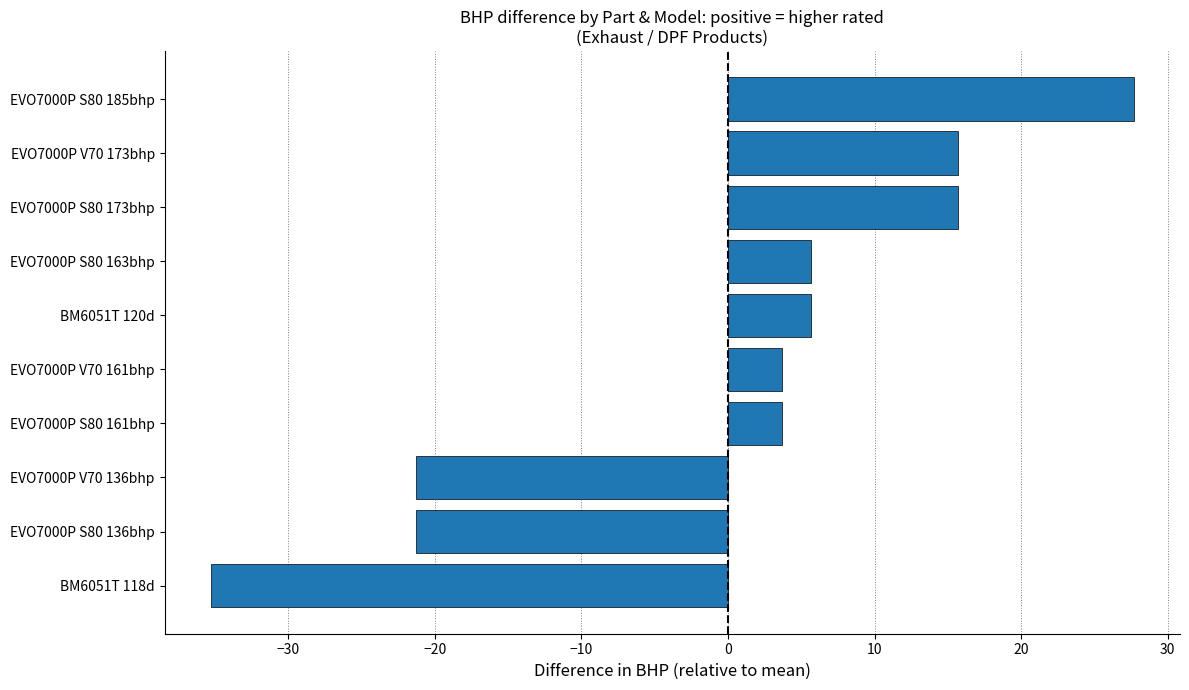

What is the difference between the maximum and minimum values?

63.0